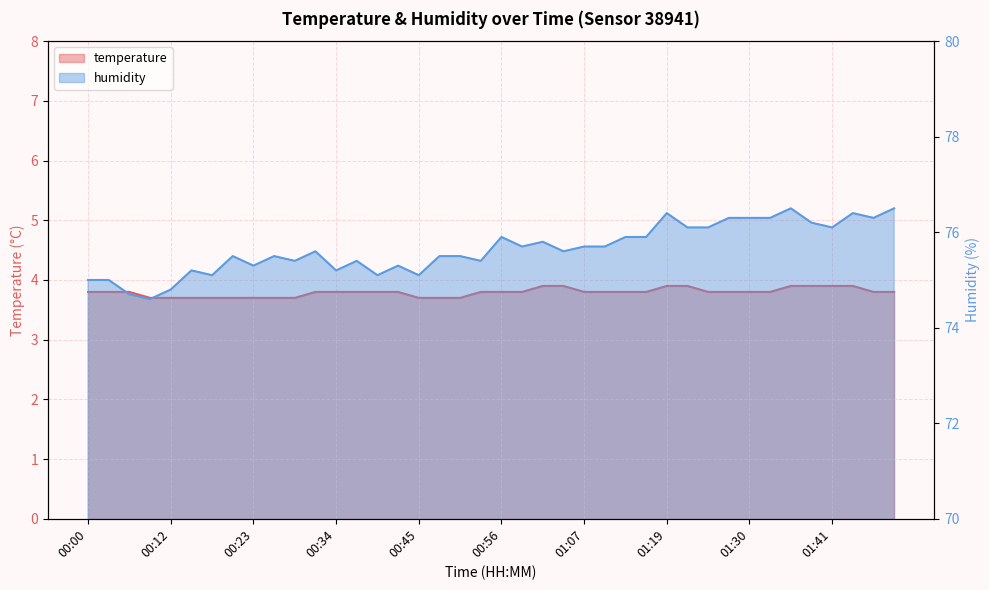

How many distinct data groups are displayed?

2